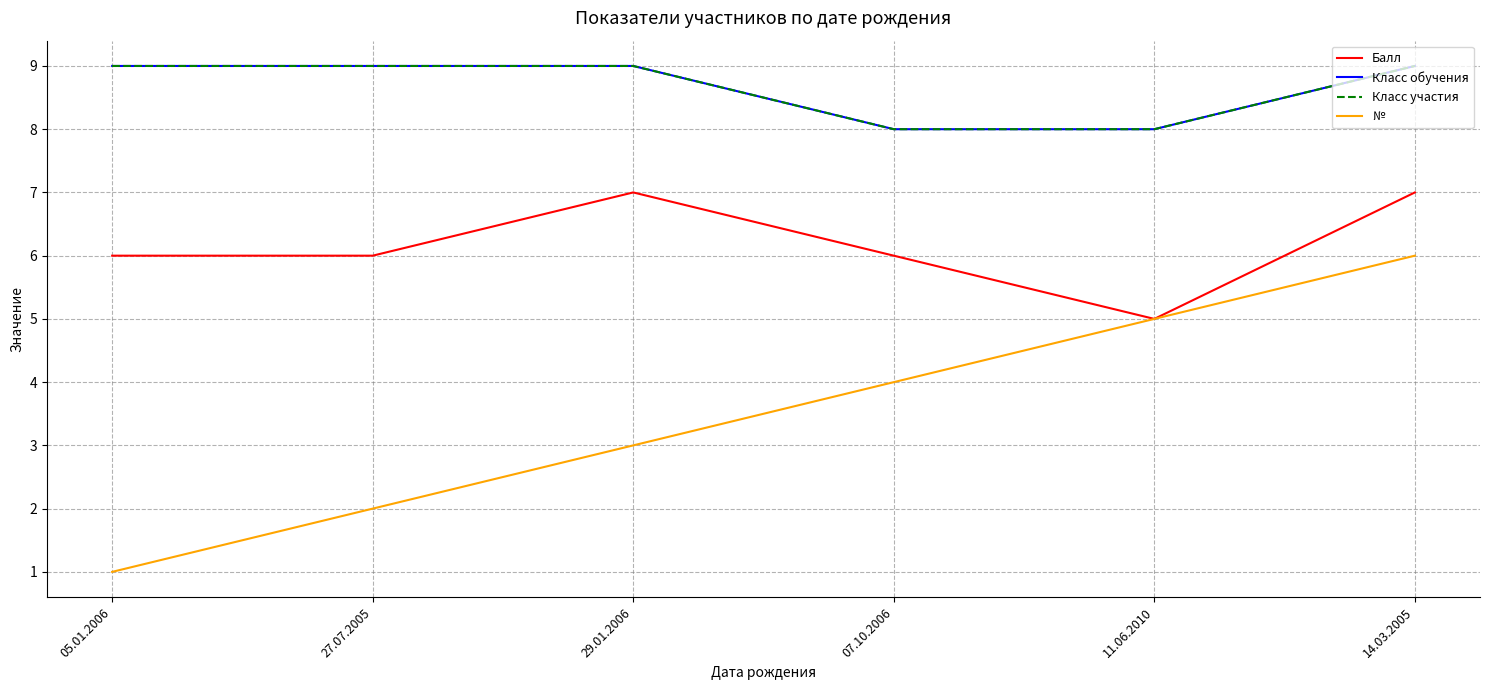

How many lines are shown in the chart?

4